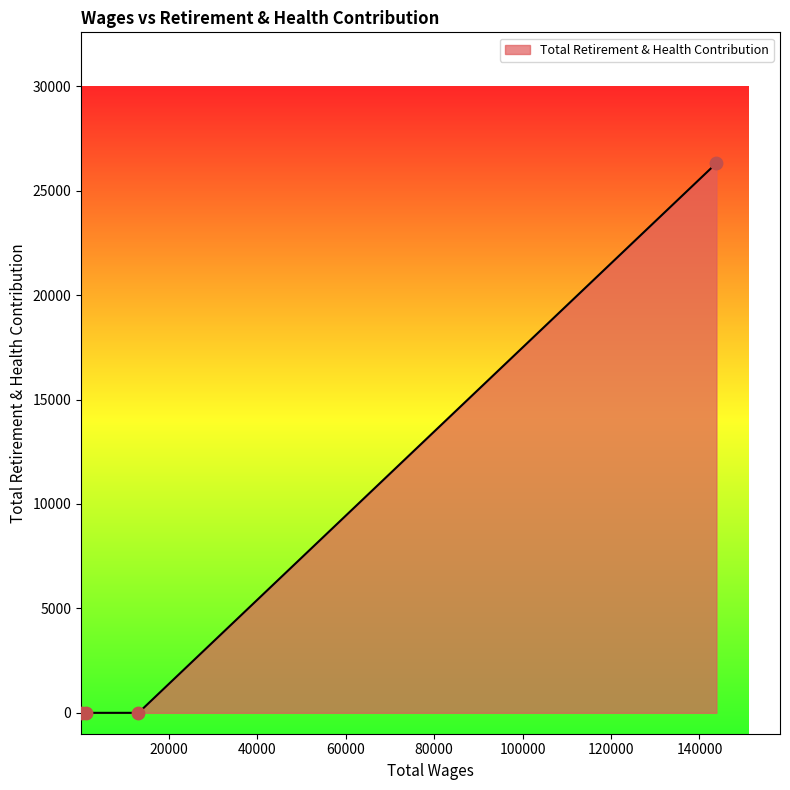

What is the difference between the maximum and minimum values?

26316